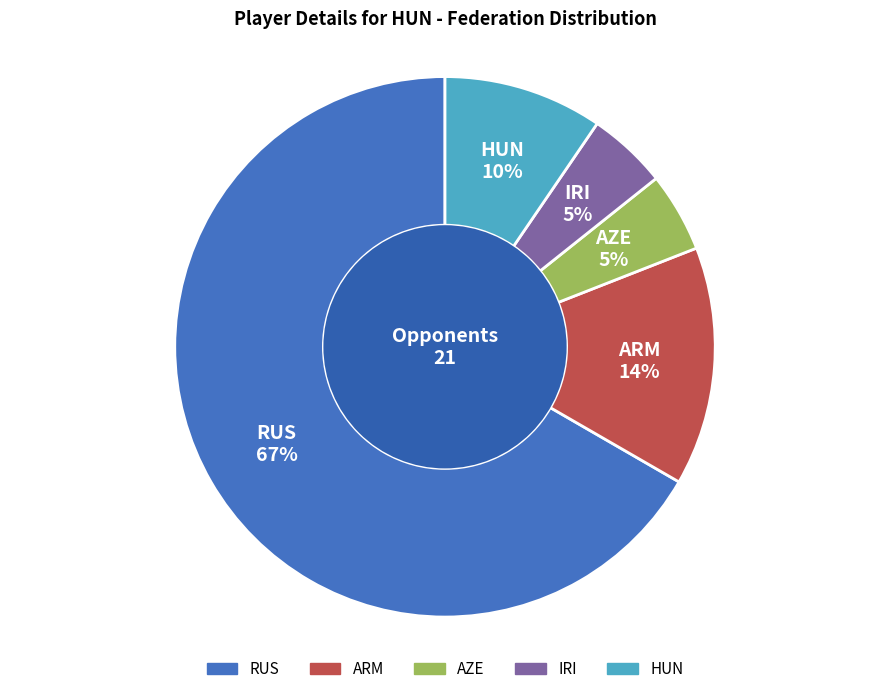

To the nearest percent, what is the average slice percentage?

20%